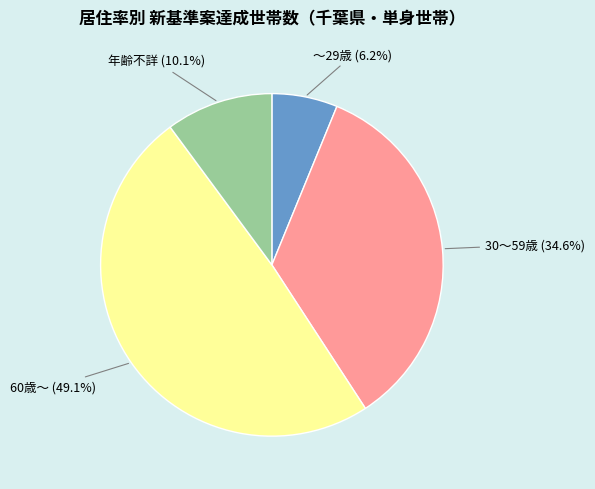

True or false: 30～59歳 accounts for 35% of the total.

True